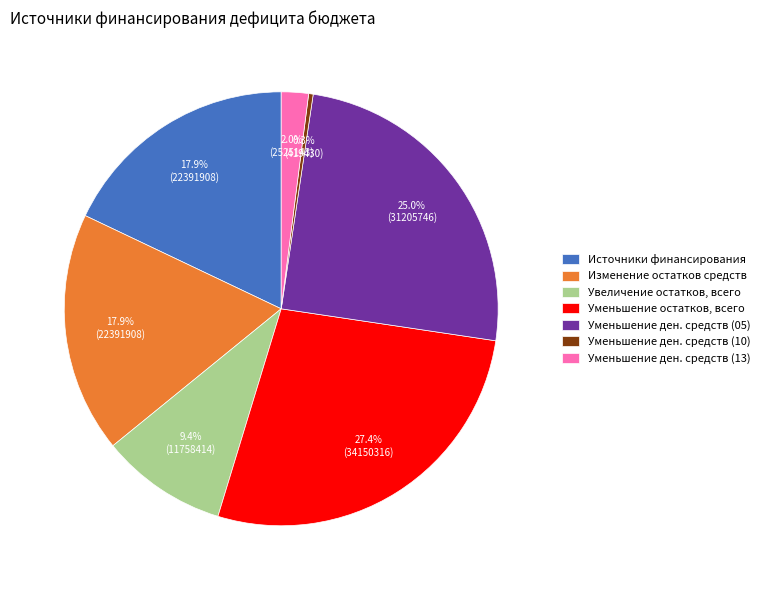

What is the smallest slice in the pie chart?

Уменьшение ден. средств (10)